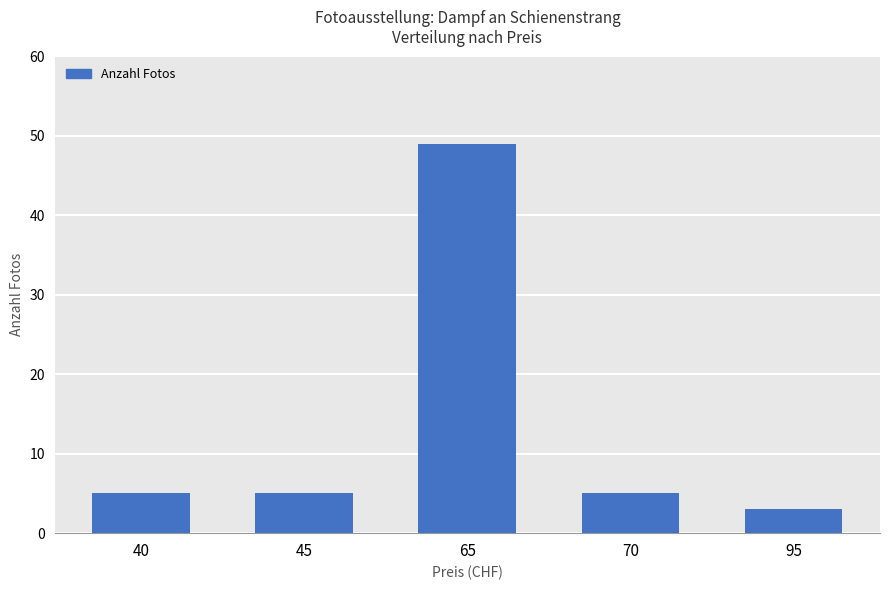

What is the difference between the maximum and minimum values?

46